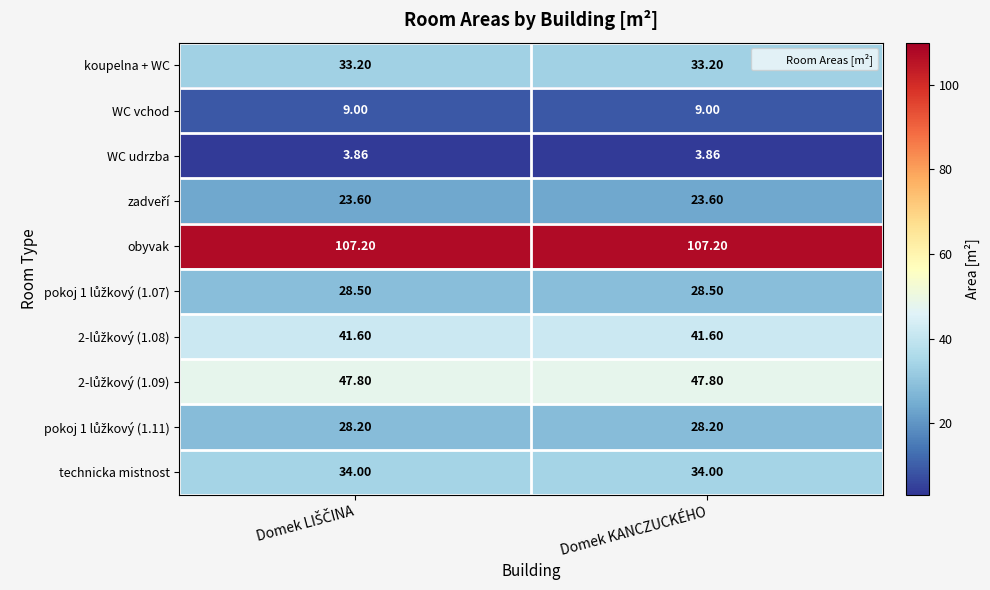

Is the value of obyvak at Domek KANCZUCKÉHO greater than the value of technicka mistnost at Domek KANCZUCKÉHO?

Yes